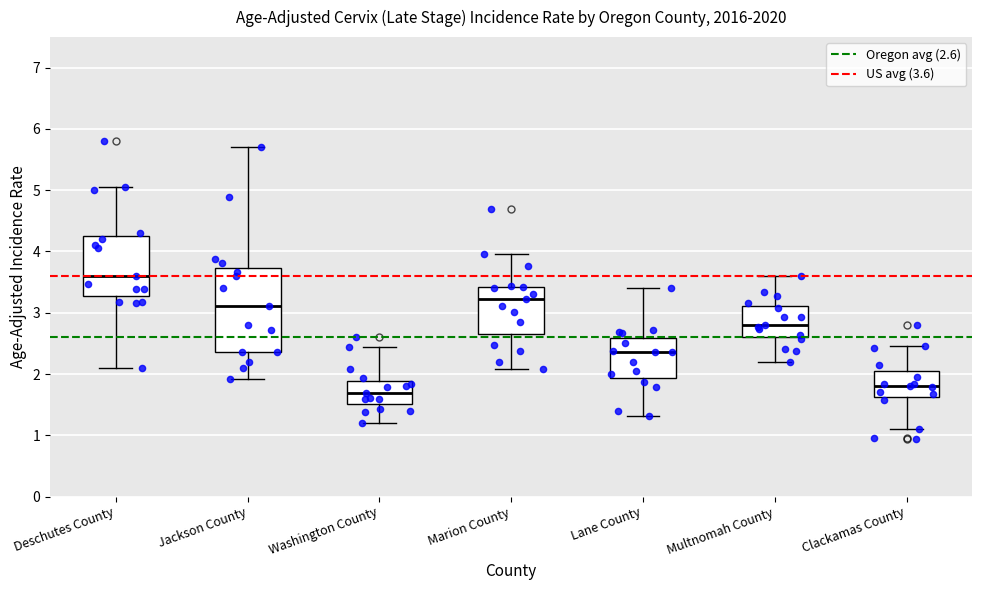

Reading left to right, read every box against the y-axis: the position of its median line, the range the box covers, and the ends of its whiskers. The values are not printed on the chart, so give them approximately, as read against the axis.

Deschutes County: median 3.6, box 3.3 to 4.3, whiskers 2.1 to 5.1
Jackson County: median 3.1, box 2.4 to 3.7, whiskers 1.9 to 5.7
Washington County: median 1.7, box 1.5 to 1.9, whiskers 1.2 to 2.4
Marion County: median 3.2, box 2.7 to 3.4, whiskers 2.1 to 4.0
Lane County: median 2.4, box 1.9 to 2.6, whiskers 1.3 to 3.4
Multnomah County: median 2.8, box 2.6 to 3.1, whiskers 2.2 to 3.6
Clackamas County: median 1.8, box 1.6 to 2.1, whiskers 1.1 to 2.5